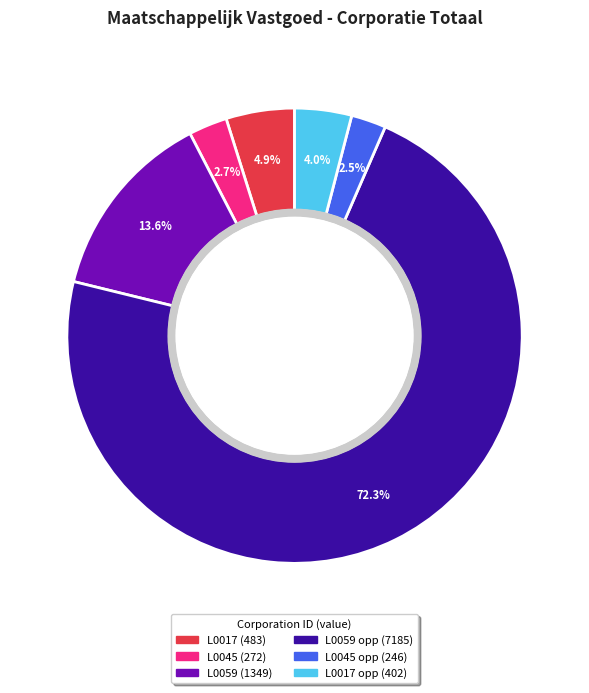

Is there a majority slice in this chart?

Yes